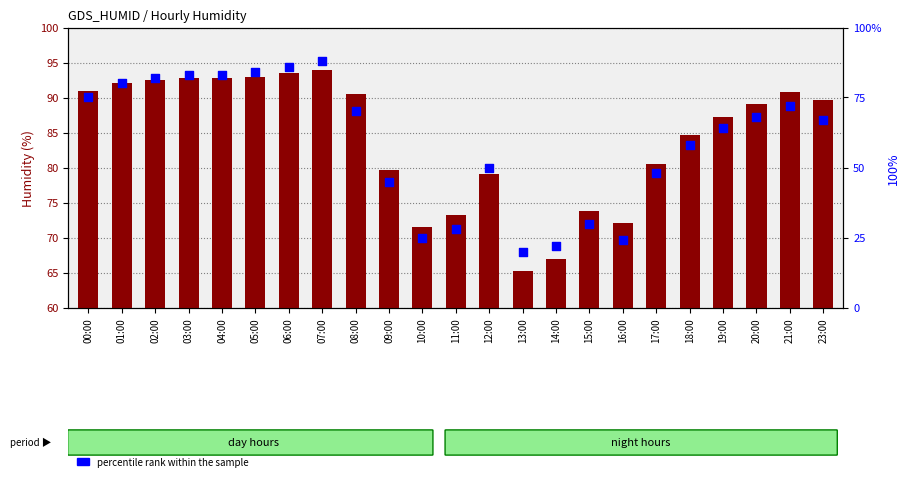

Which series reaches the maximum Y coordinate?

mean humid